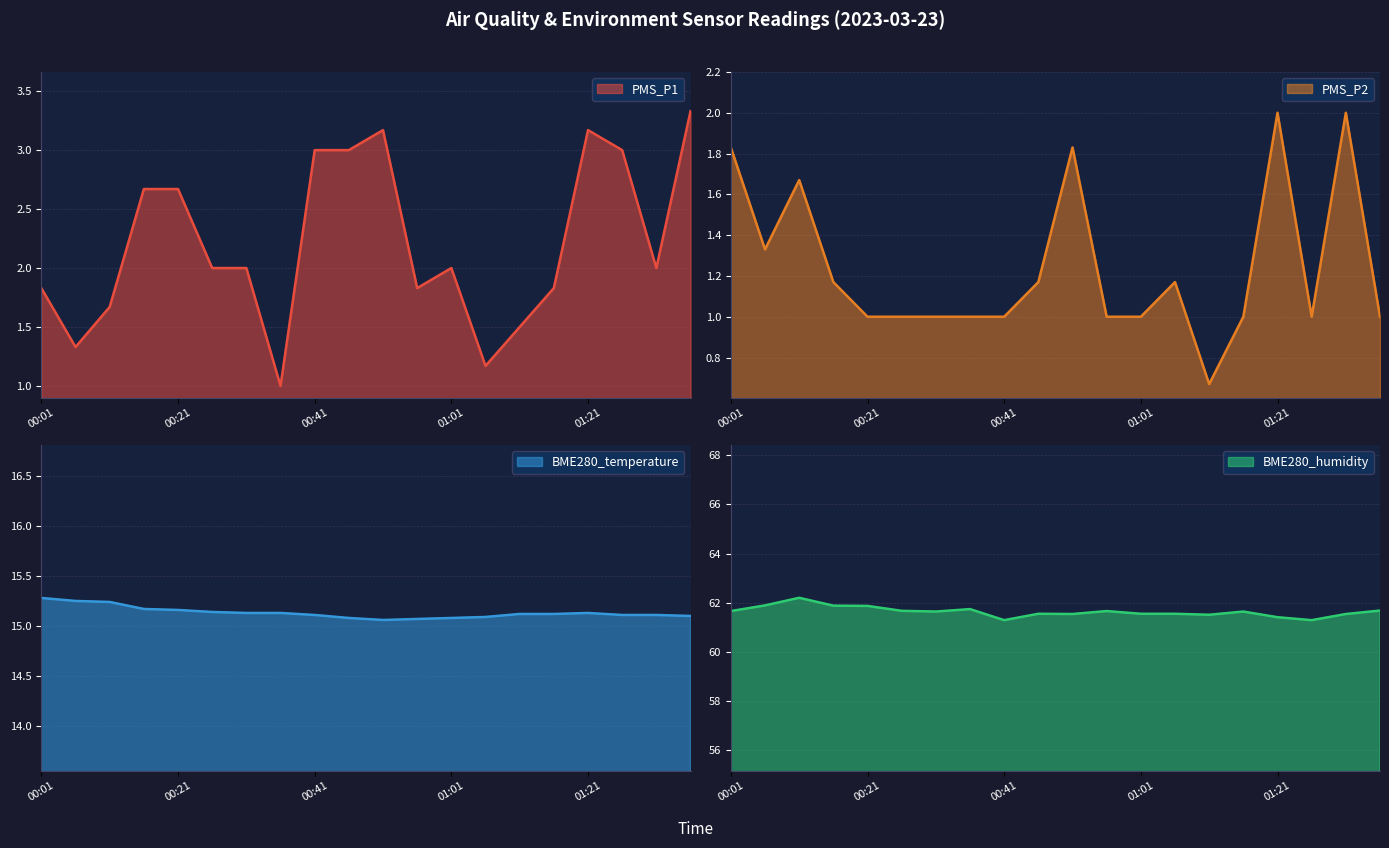

True or false: PMS_P2 and BME280_temperature intersect in this chart.

False